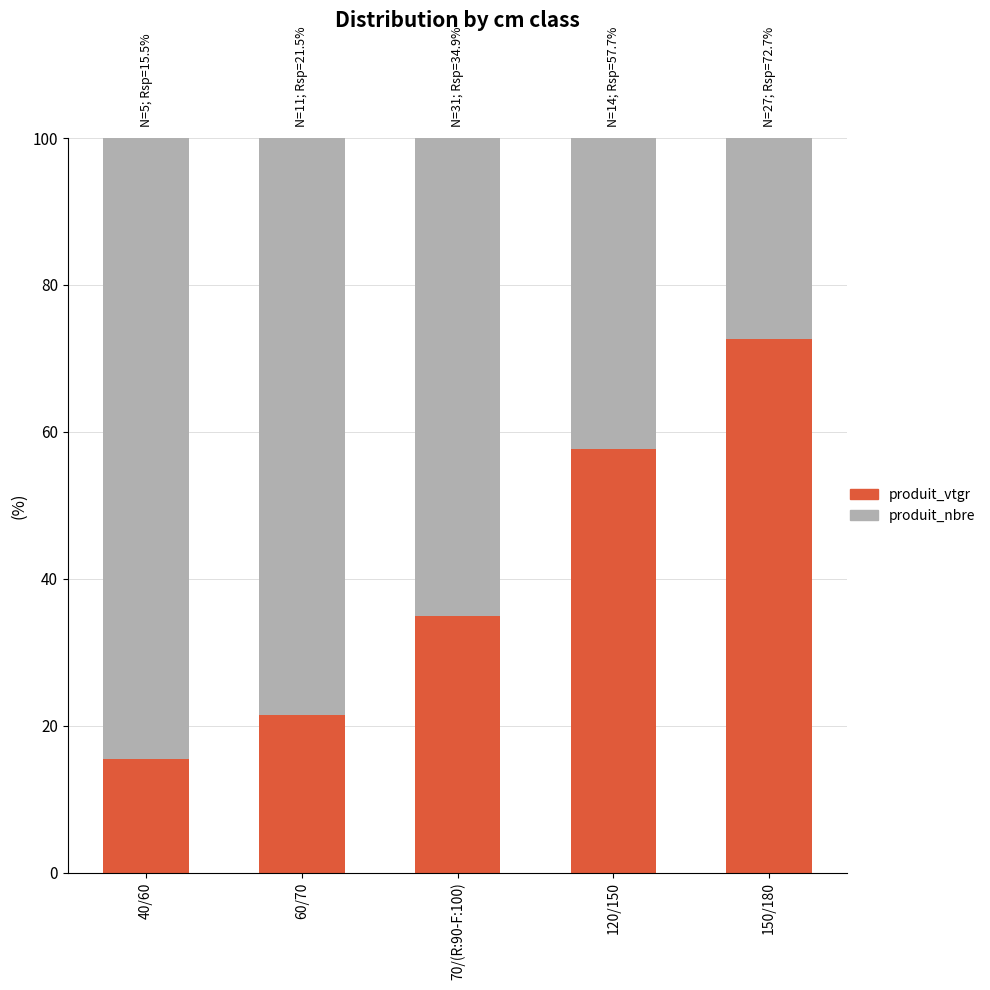

Where is produit_vtgr nearest to the value 44?

70/(R:90-F:100)